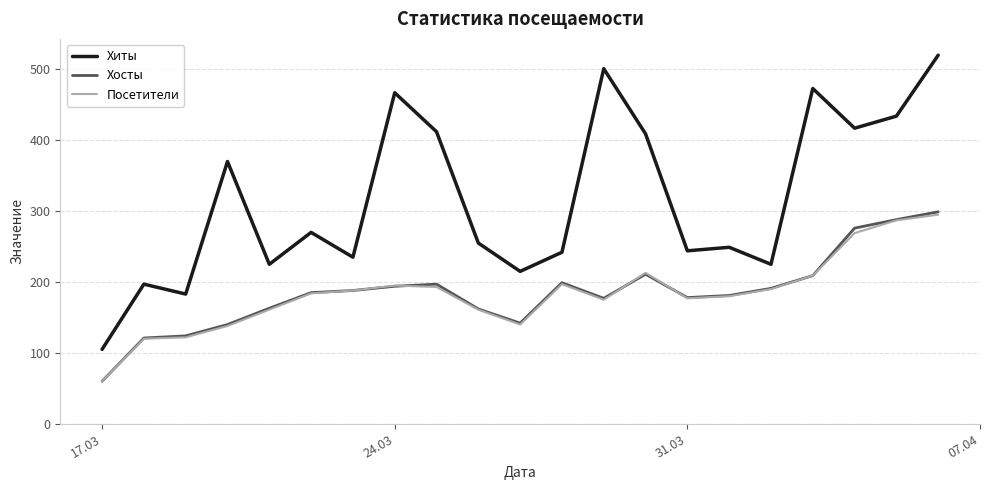

True or false: Хосты and Хиты cross at least once.

False